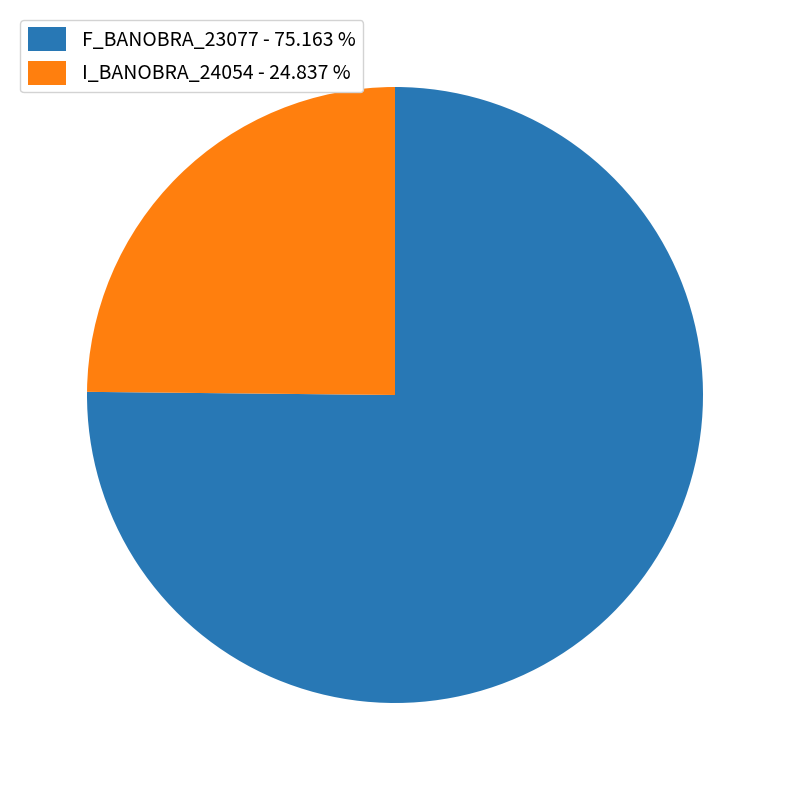

Which slice is the smallest?

I_BANOBRA_24054